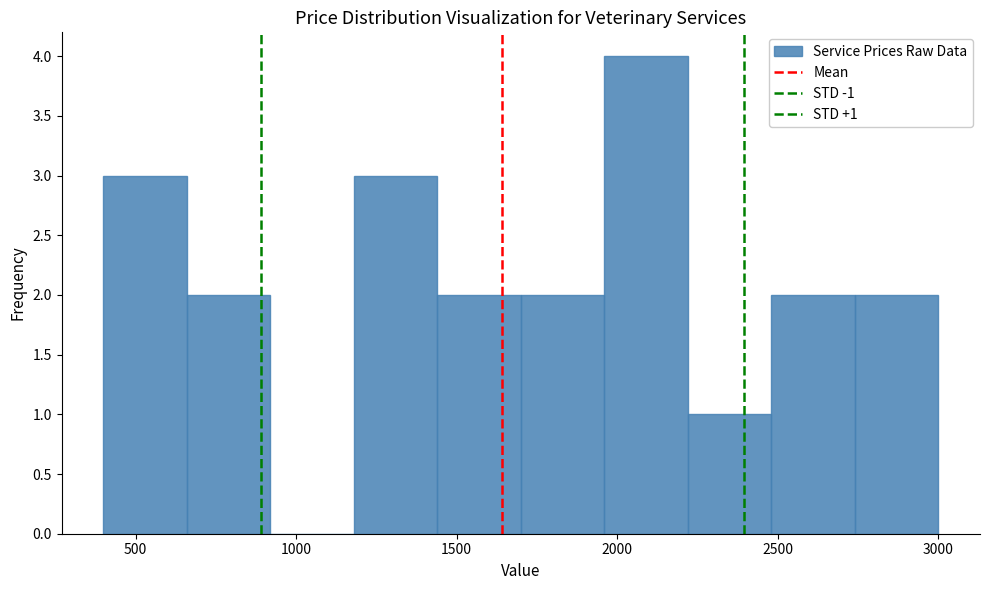

Which range on the x-axis has the tallest bar?

1960 to 2220